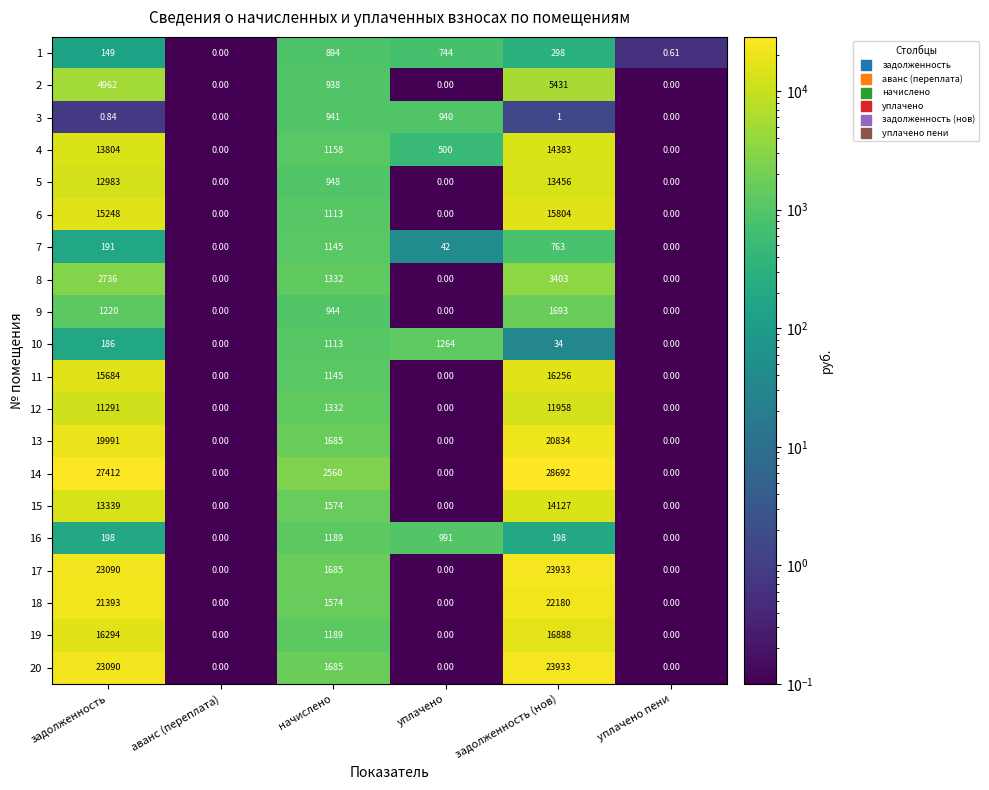

Which category has the highest value in the 18 series?

задолженность (нов)